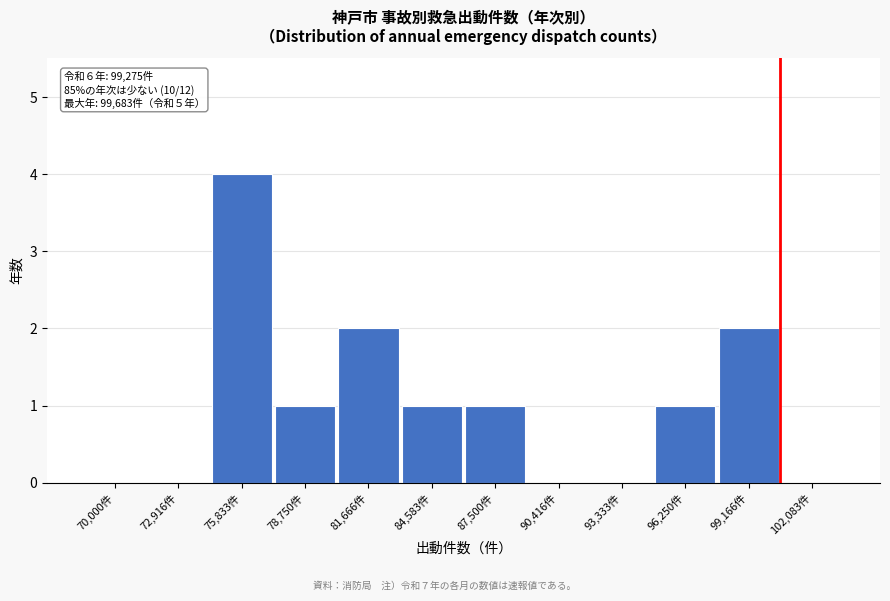

Reading right to left, extract all data points from this chart.

102,083件=0	99,166件=2	96,250件=1	93,333件=0	90,416件=0	87,500件=1	84,583件=1	81,666件=2	78,750件=1	75,833件=4	72,916件=0	70,000件=0